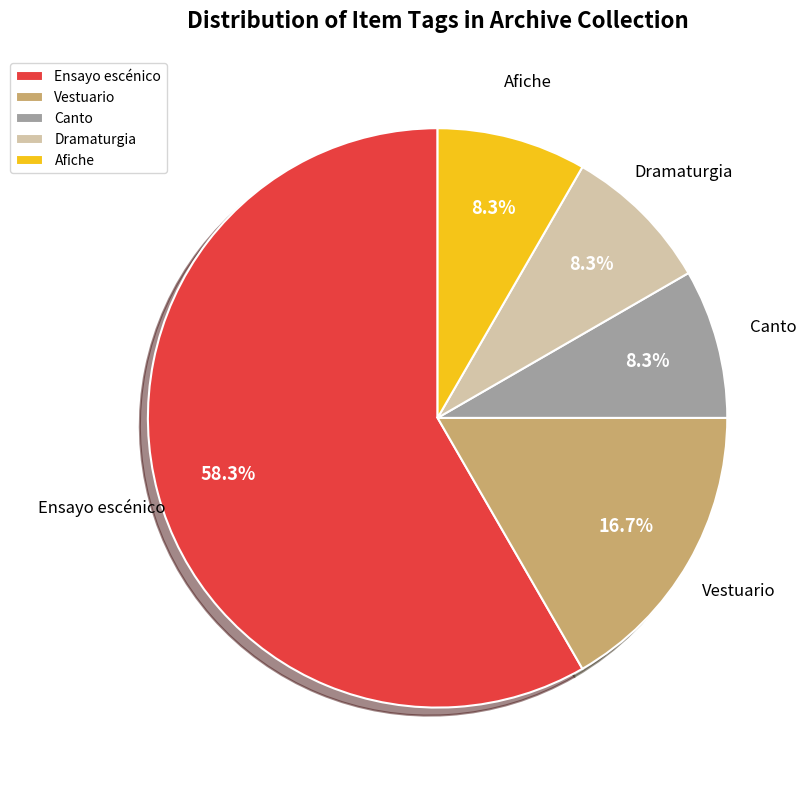

How many slices are in this pie chart?

5